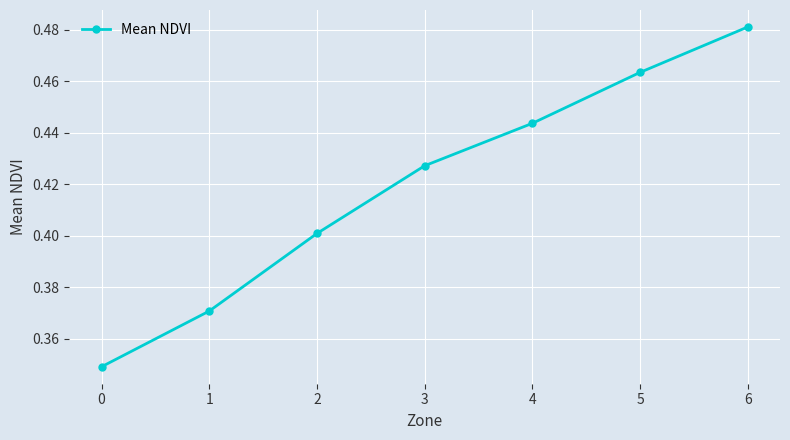

Rank the categories by value from lowest to highest.

0, 1, 2, 3, 4, 5, 6